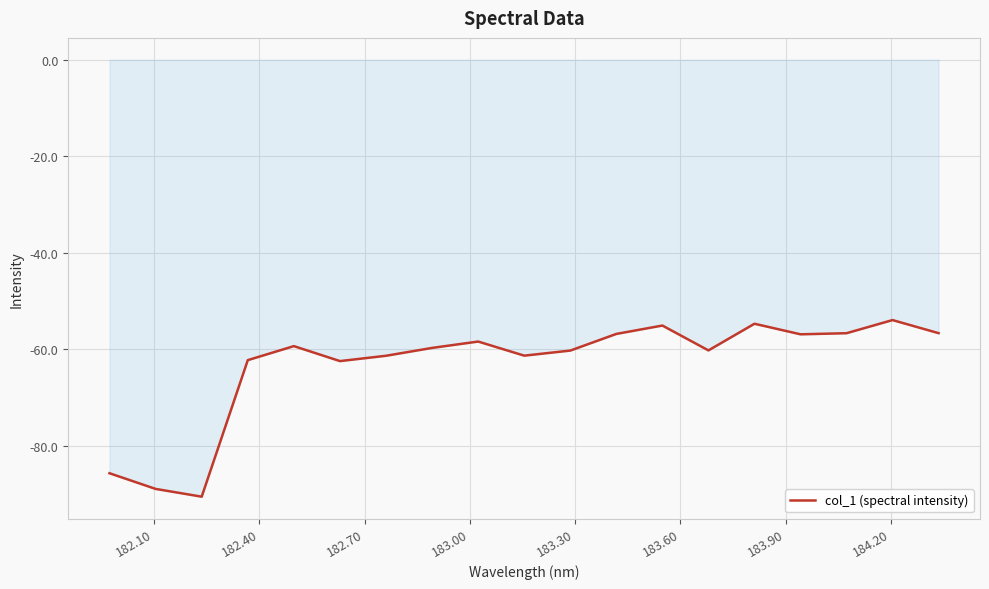

What is the difference between the maximum and minimum values?

36.6